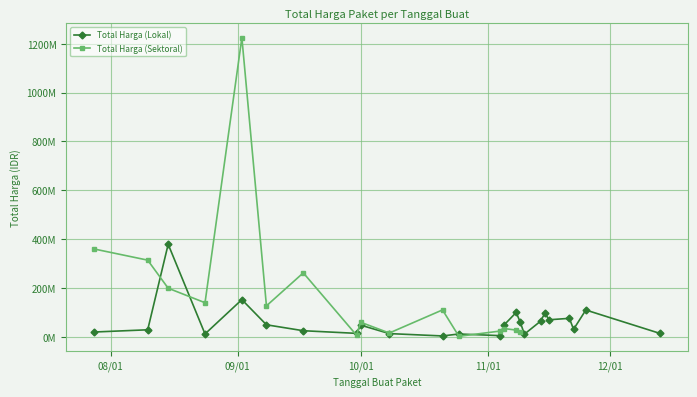

What is the minimum value shown in the chart?

3825000